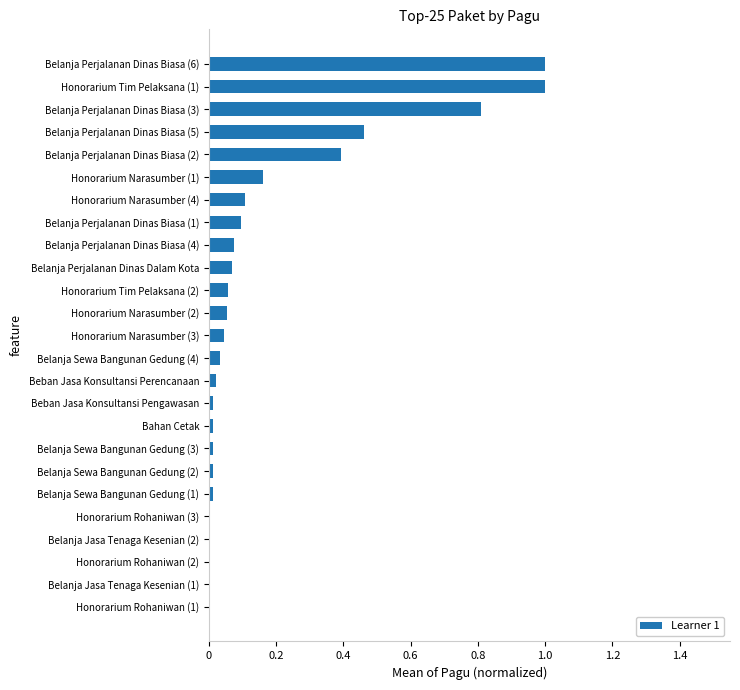

The value at Belanja Jasa Tenaga Kesenian (2) is 0.0. True or false?

True